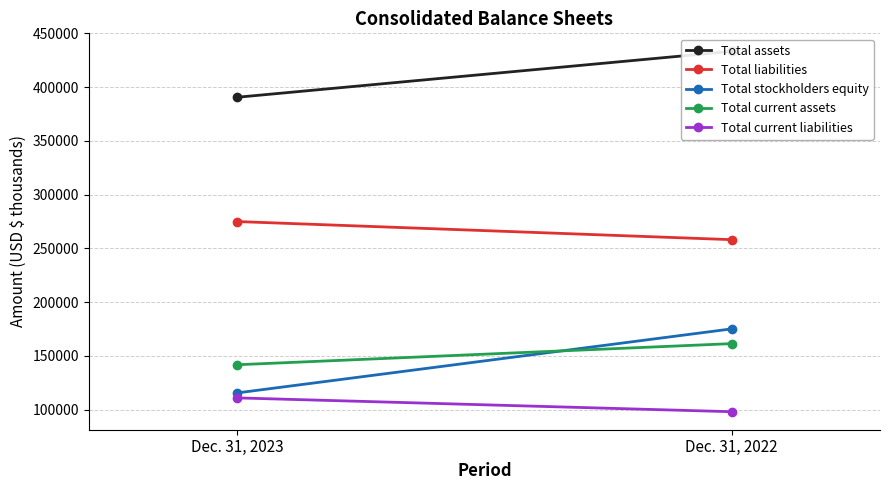

The Total liabilities series shows 258162 at Dec. 31, 2022. True or false?

True